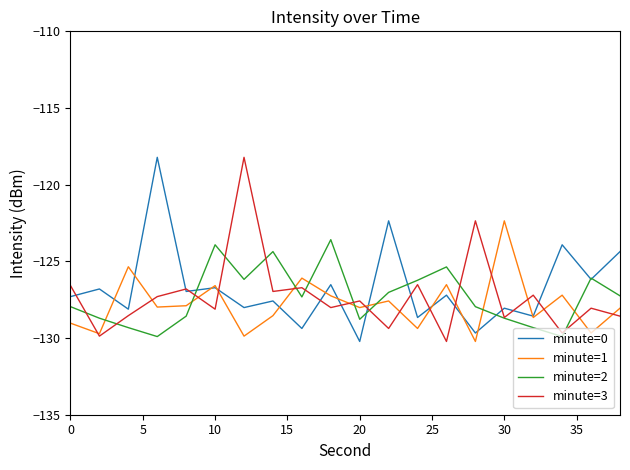

What is the maximum value shown in the chart?

-118.2